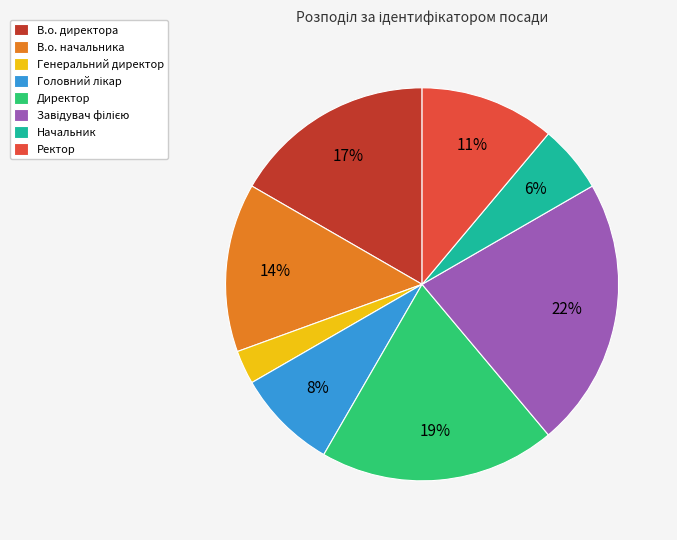

True or false: В.о. начальника accounts for 14% of the total.

True